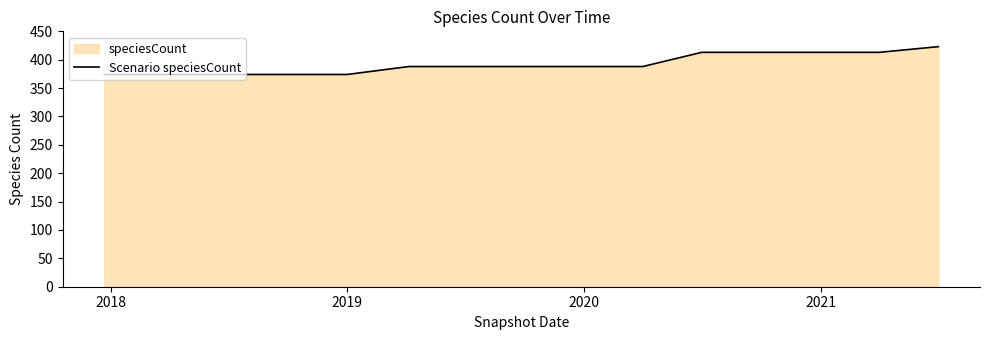

What is the difference between the maximum and minimum values?

49